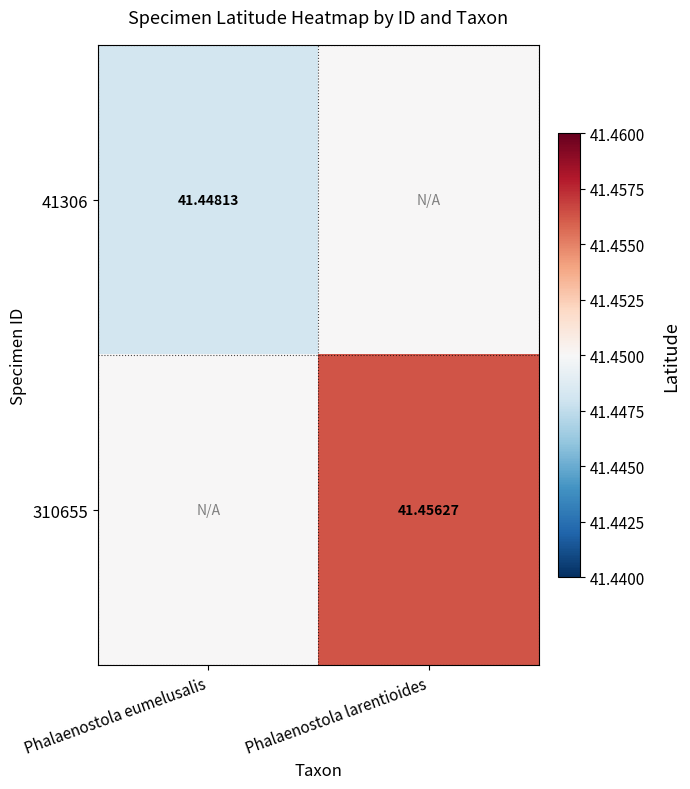

At how many categories does at least one series exceed 41?

2